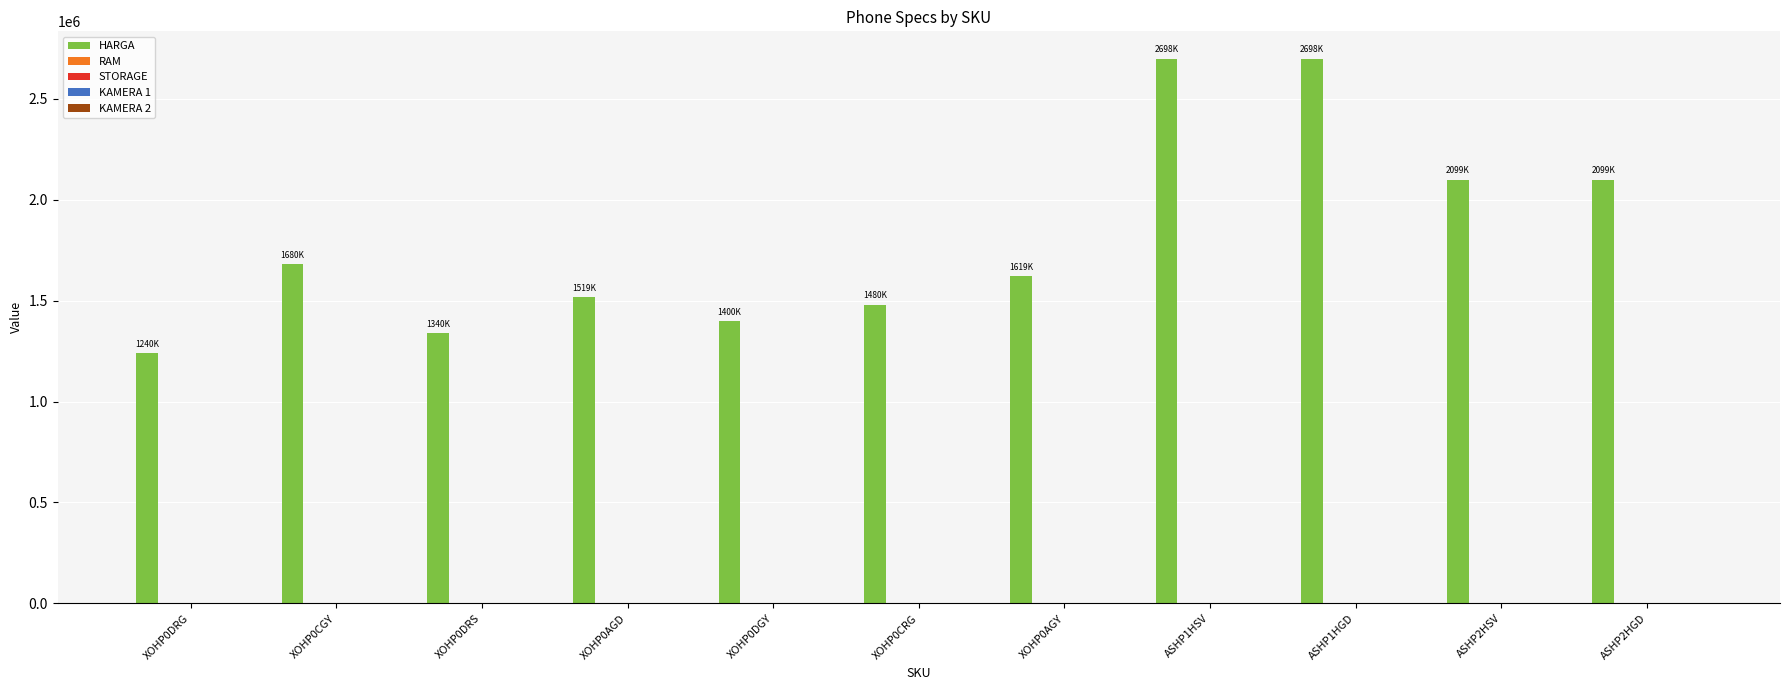

Which series has the largest total across all categories?

HARGA